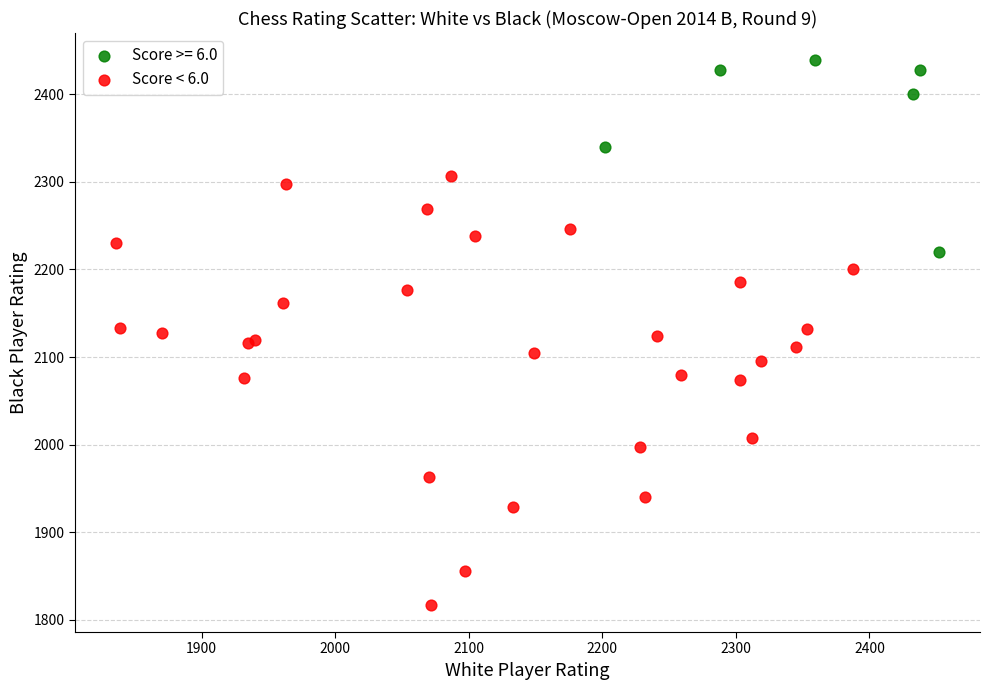

Which series reaches the maximum Y coordinate?

Score >= 6.0